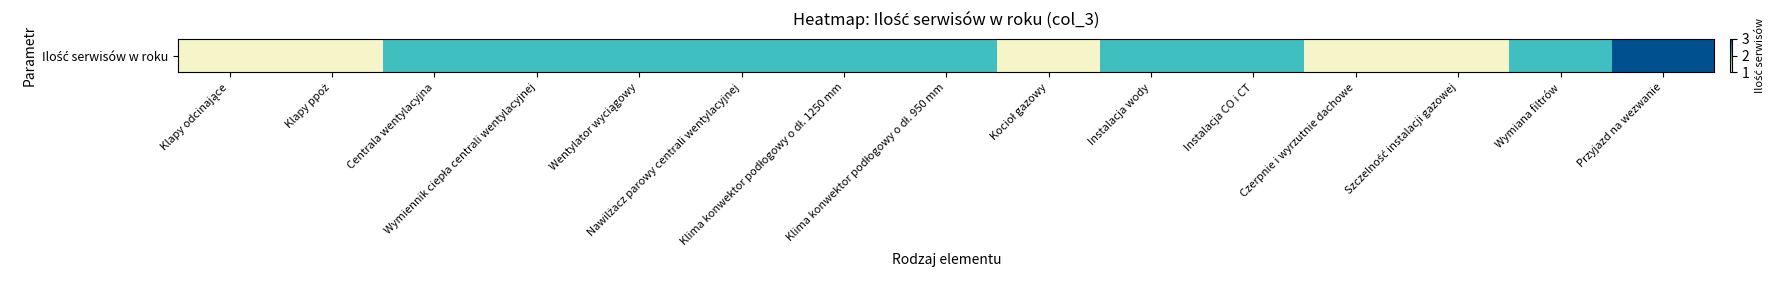

How many data points does each series have?

15